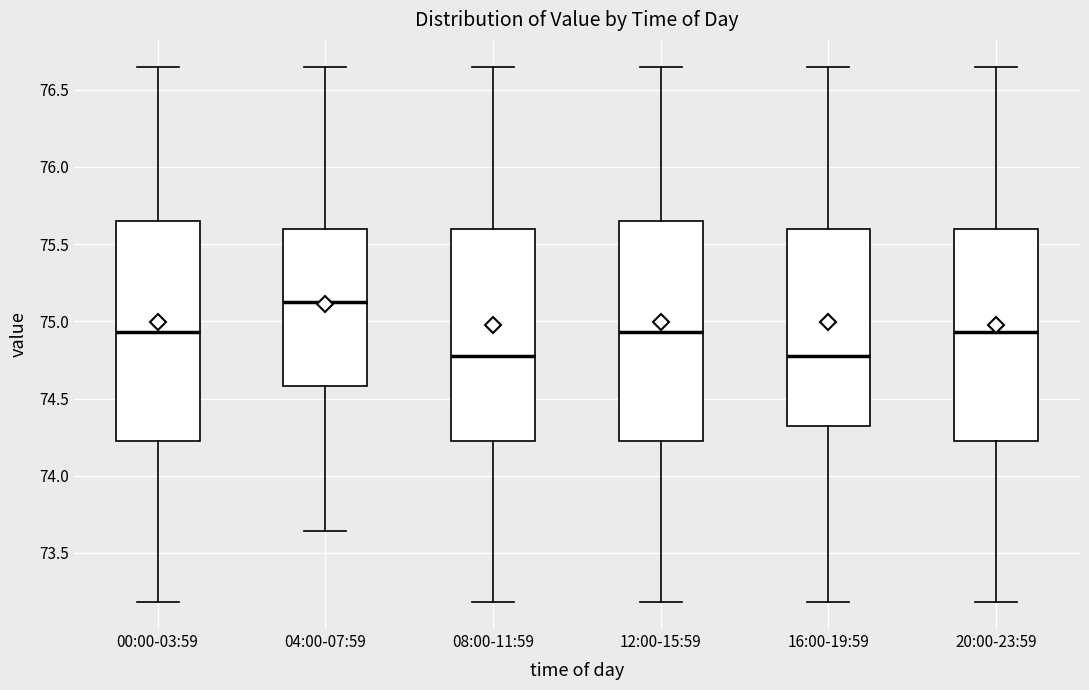

Where is the lower edge of the box for 20:00-23:59 on the y-axis? The values are not printed on the chart, so give them approximately, as read against the axis.

74.25